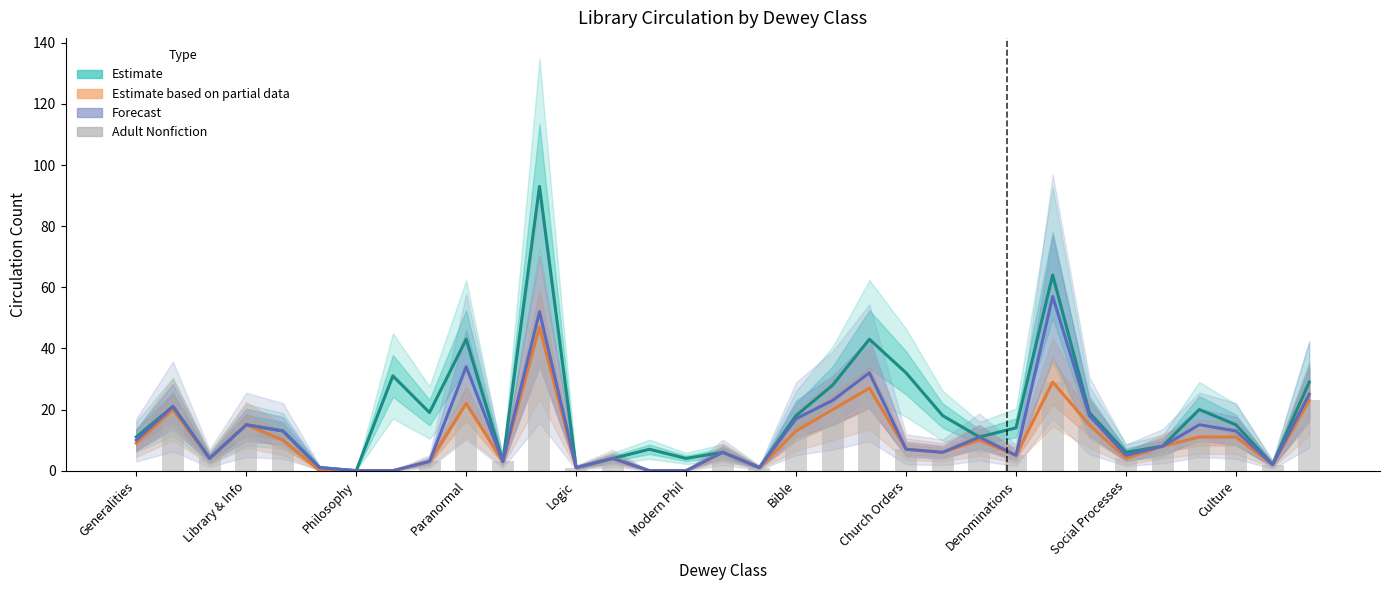

At which category is the sum across all series the highest?

11